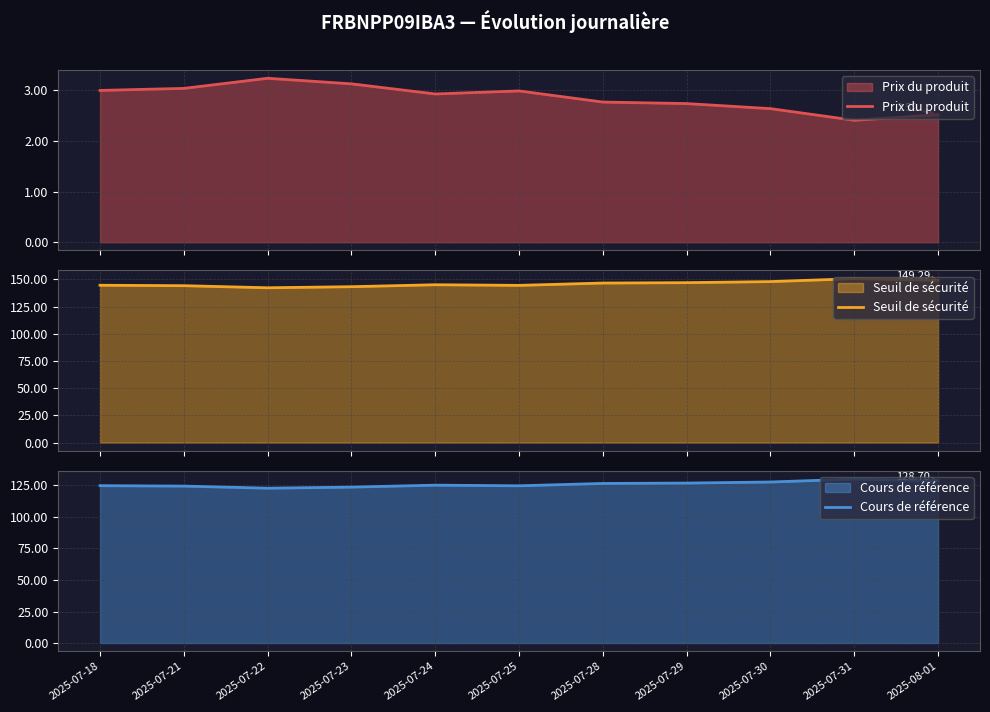

What are all the series names shown in the legend?

Prix du produit, Seuil de sécurité, Cours de référence